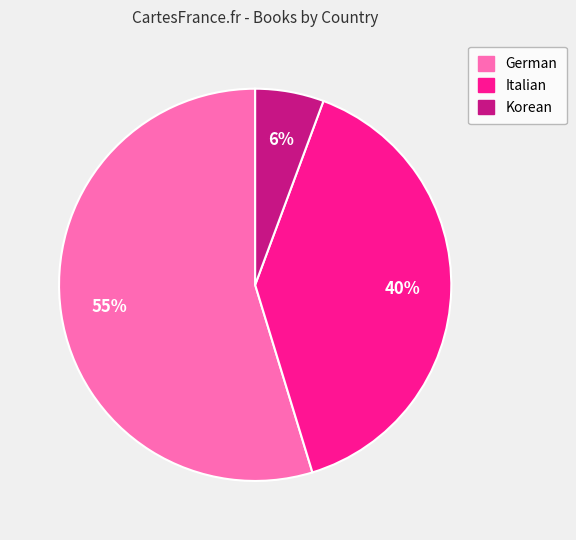

How many slices are in this pie chart?

3